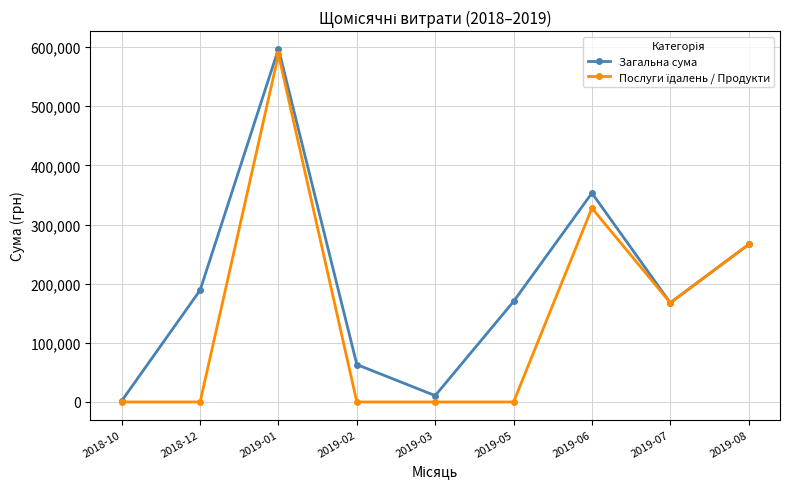

What position from the right is 2019-03?

5